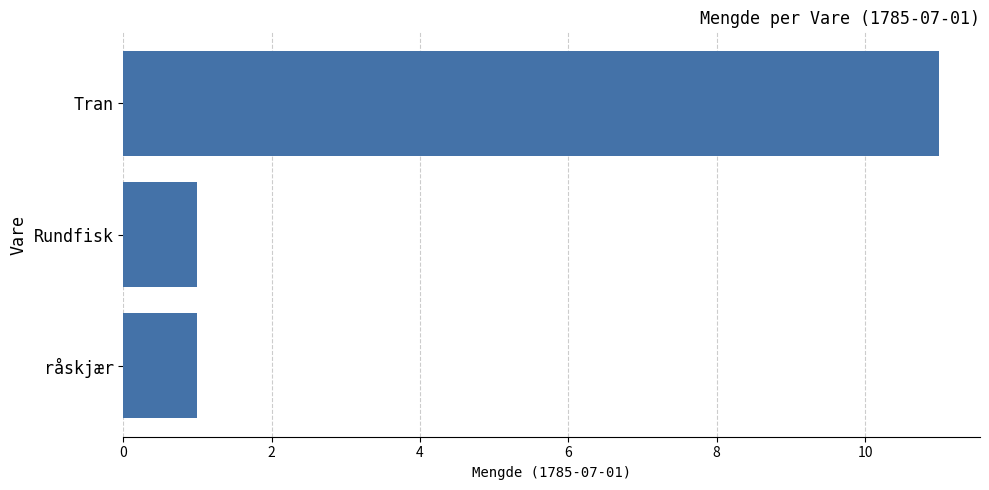

How many bars are there in total?

3